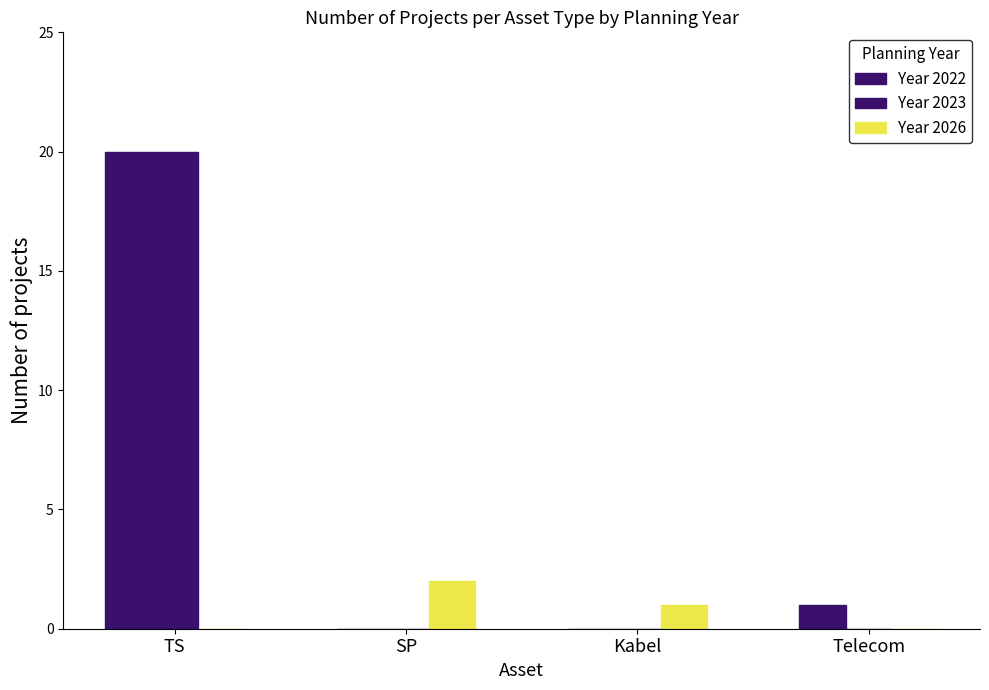

Between SP and Kabel, which is larger?

SP